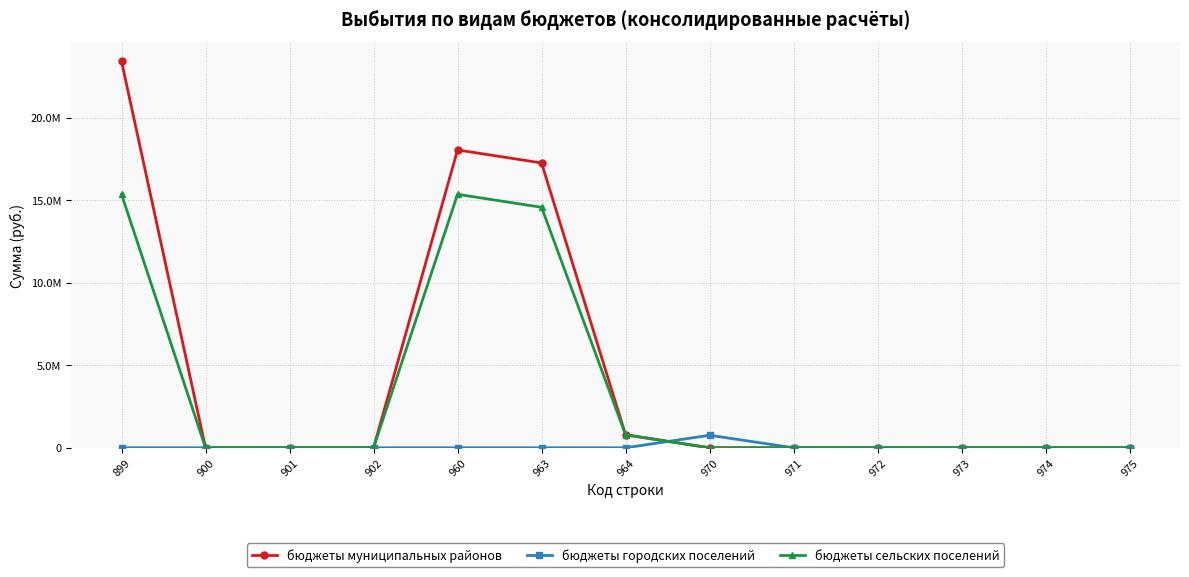

List the series in order of their overall mean, lowest first.

бюджеты городских поселений, бюджеты сельских поселений, бюджеты муниципальных районов